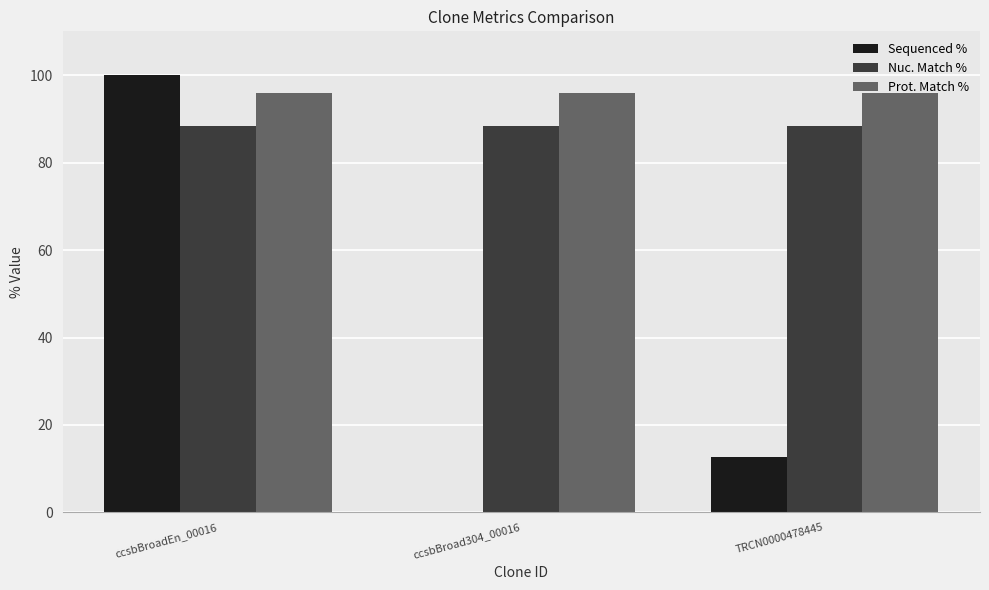

Is it true that Sequenced % equals 12.7 at TRCN0000478445?

True